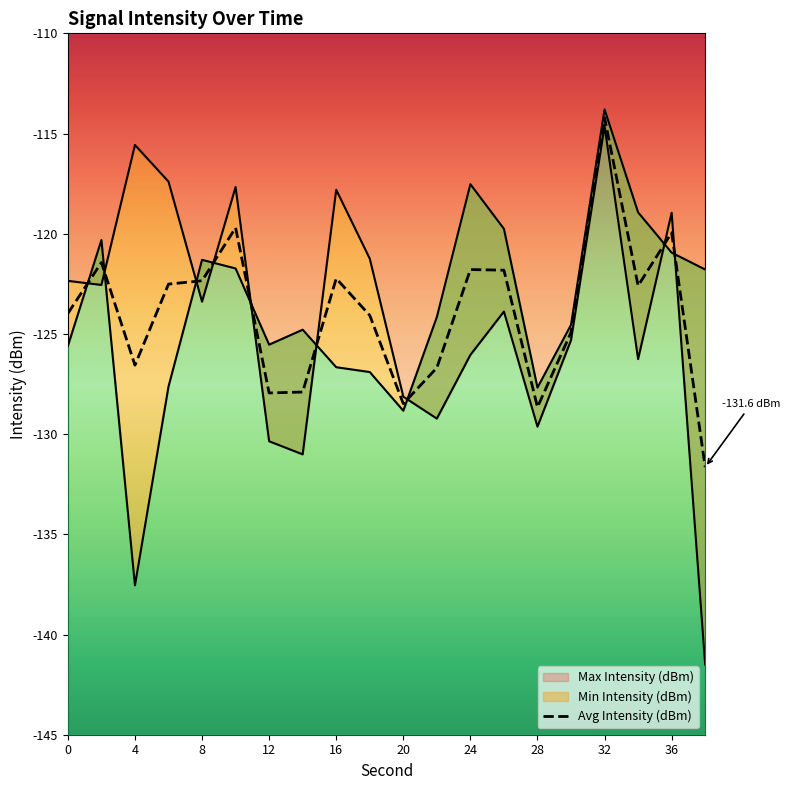

At which category is the sum across all series the highest?

32